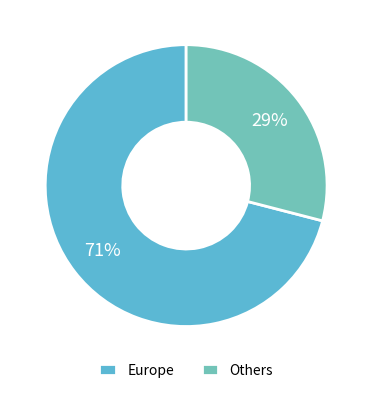

Is there a majority slice in this chart?

Yes